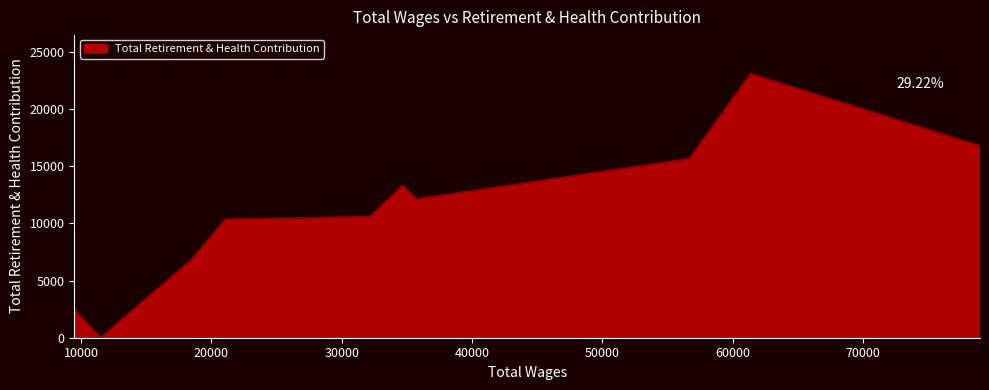

What is the difference between the maximum and minimum values?

23073